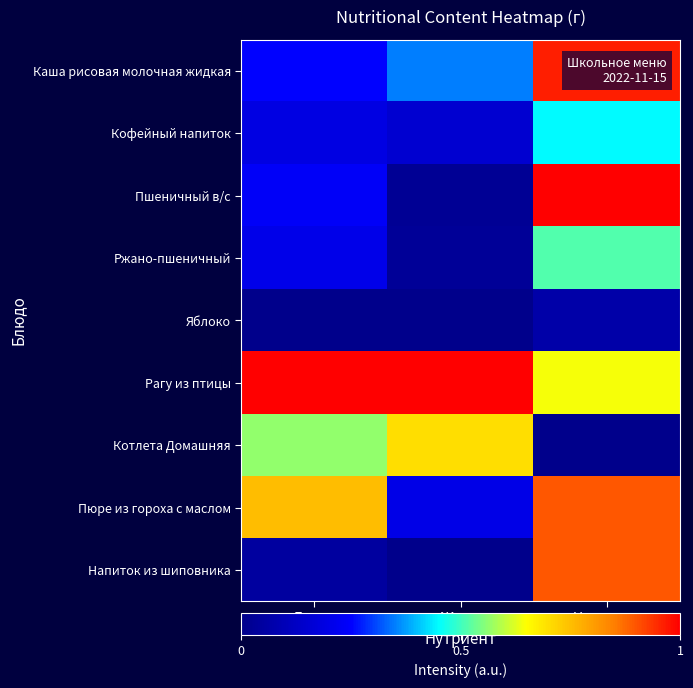

What is the difference between the highest and lowest values at Жиры?

1.0